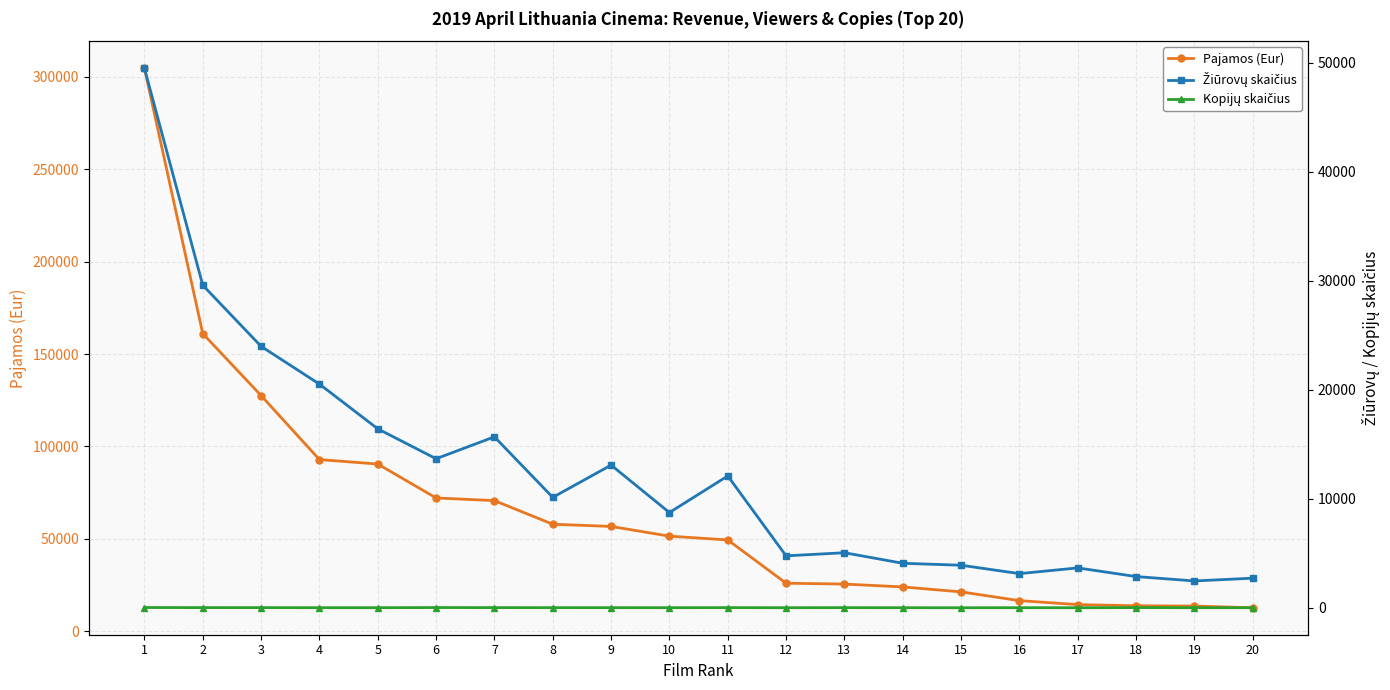

What is the maximum value shown in the chart?

304725.3